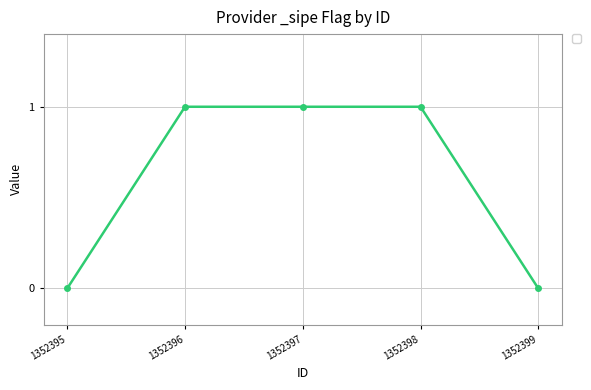

True or false: there are more than 2 points higher than both neighbors.

False